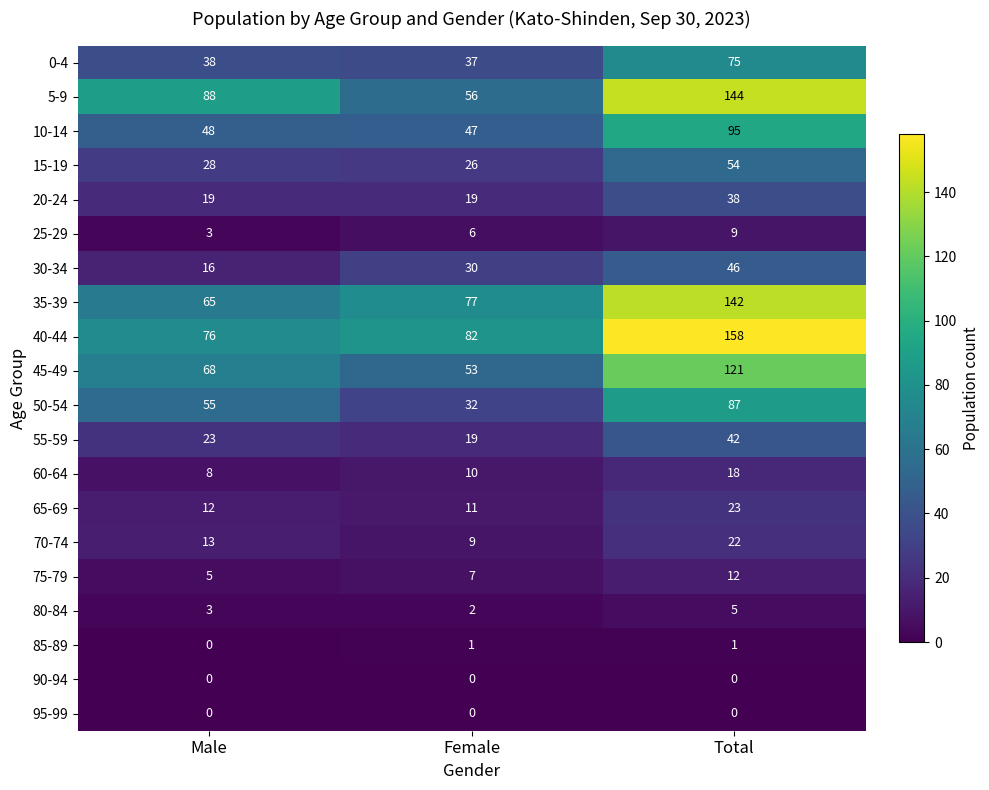

At which category does the chart reach its peak across all series?

Total